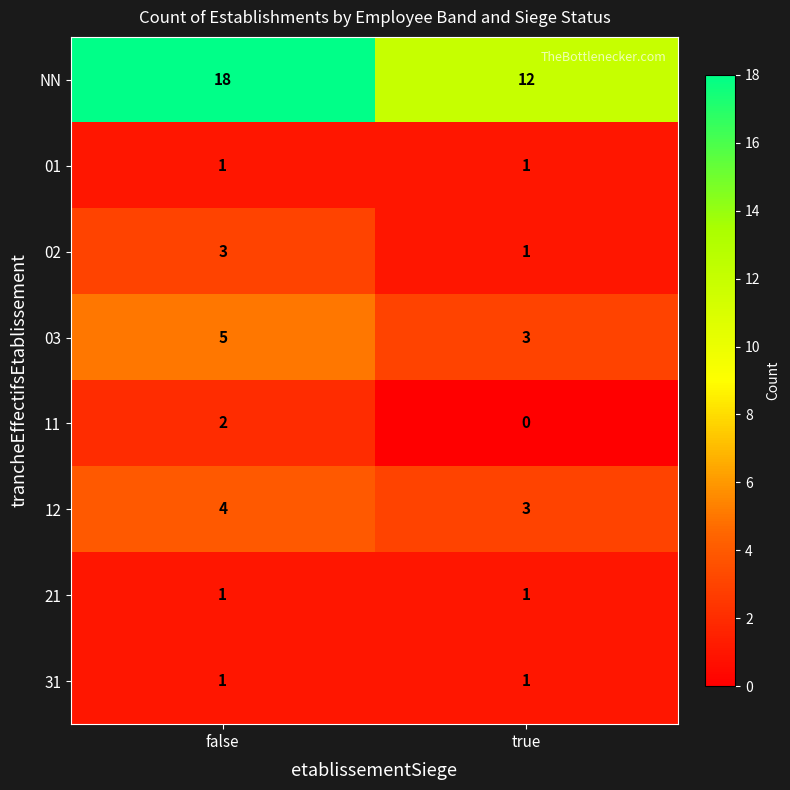

Between false and true, which series saw the biggest shift?

NN